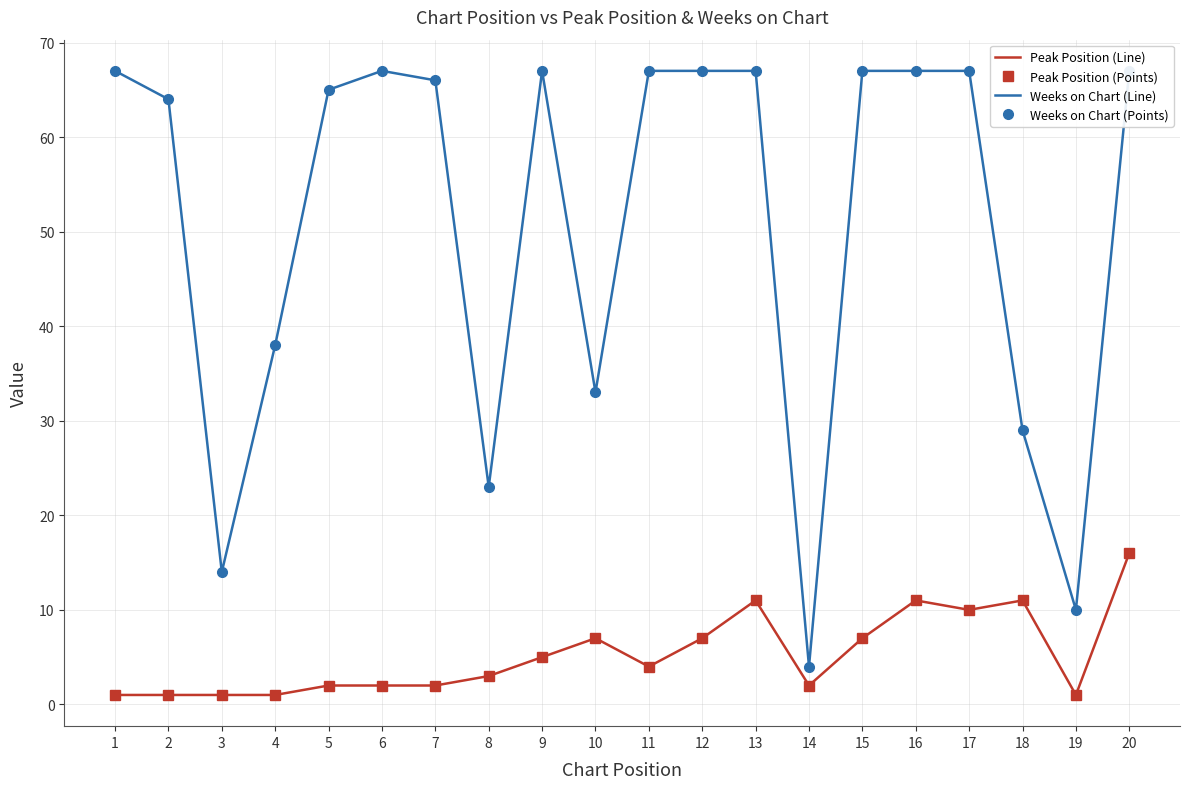

The value of Peak Position (Points) at 8 is 4. True or false?

False